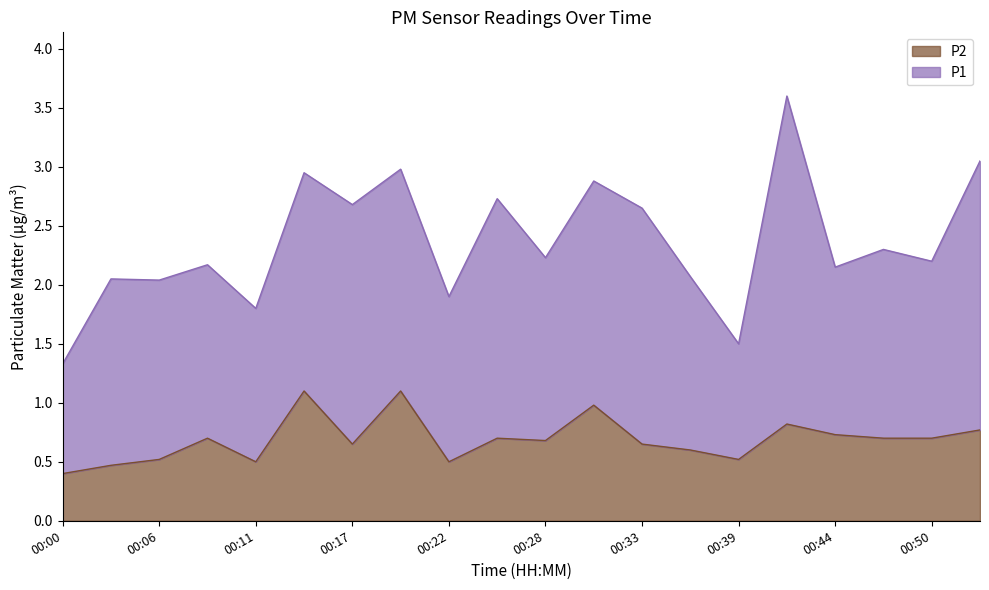

List the labels in order of value, largest first.

00:14, 00:19, 00:30, 00:41, 00:52, 00:44, 00:08, 00:25, 00:47, 00:50, 00:28, 00:17, 00:33, 00:36, 00:06, 00:39, 00:11, 00:22, 00:03, 00:00